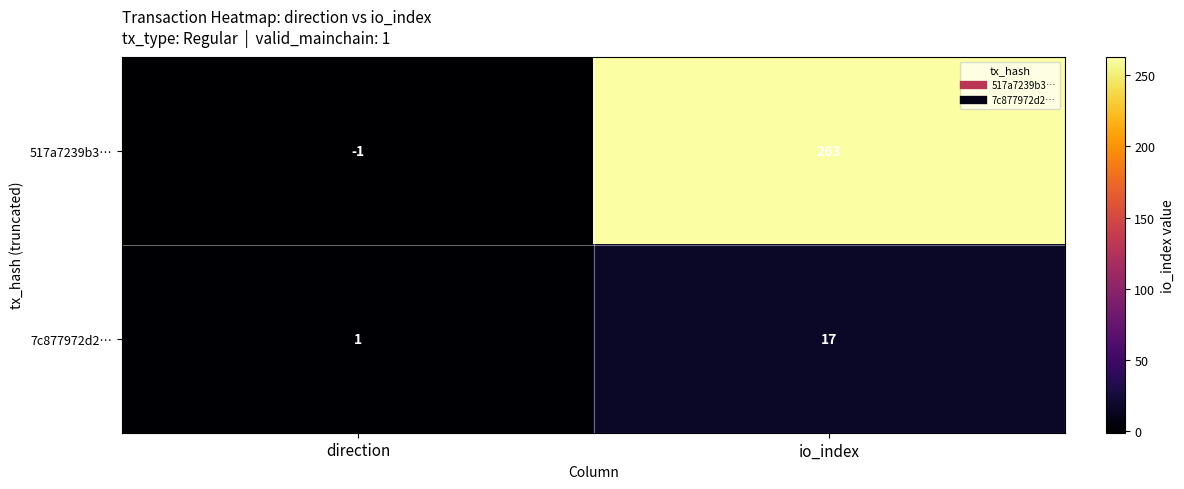

The value of 7c877972d2… at direction is 0. True or false?

False